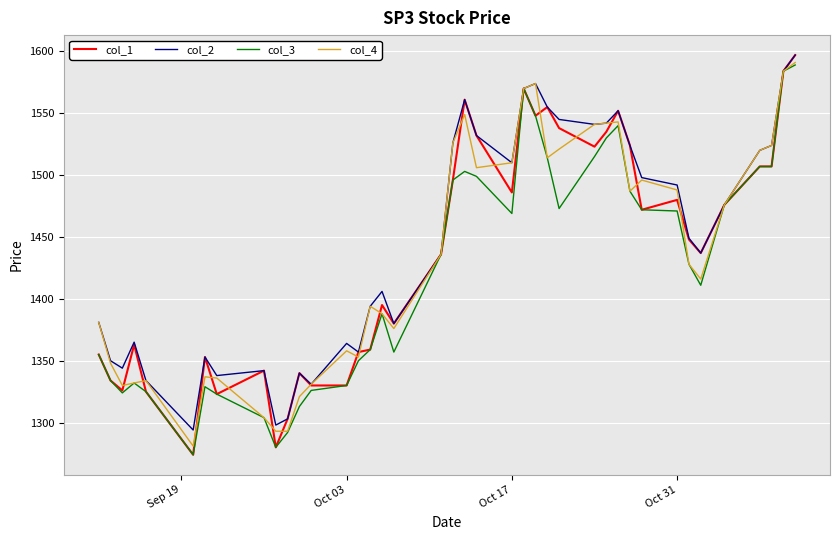

What is the maximum value for col_3?

1589